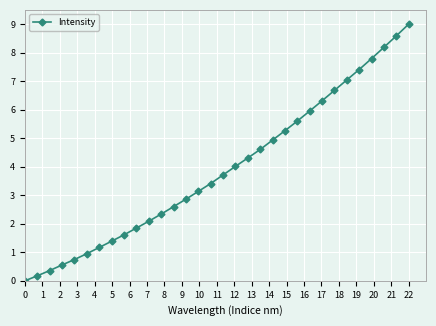

How many values are above zero?

31